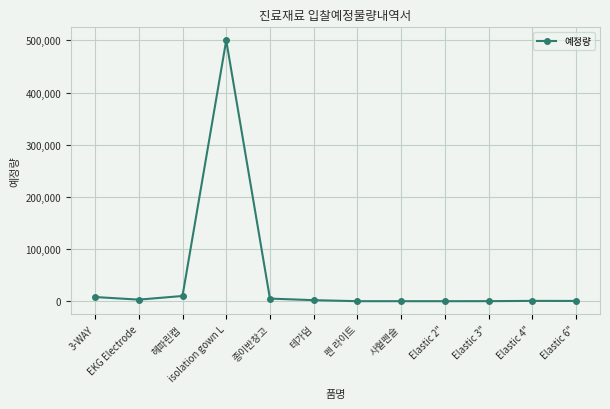

What is the difference between the second highest and minimum values?

9990